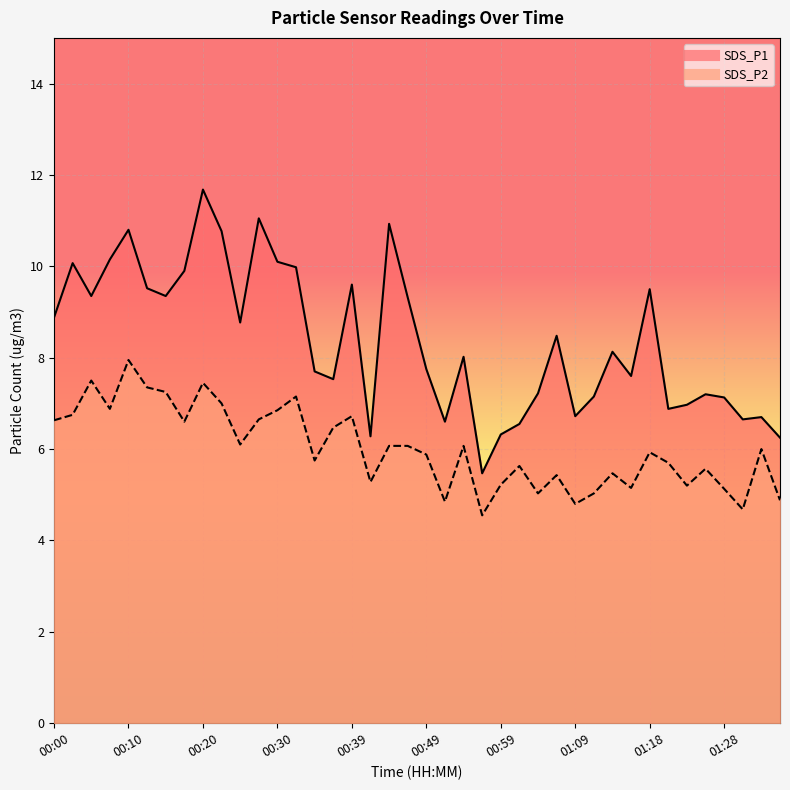

Between 01:04 and 01:21, which is larger?

01:04